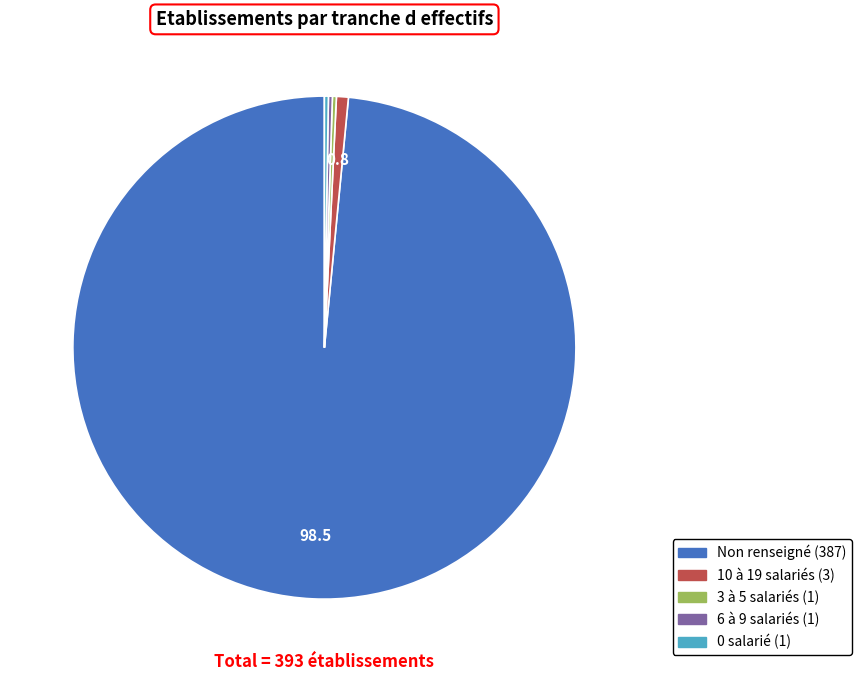

Is there any slice that represents more than half of the pie?

Yes